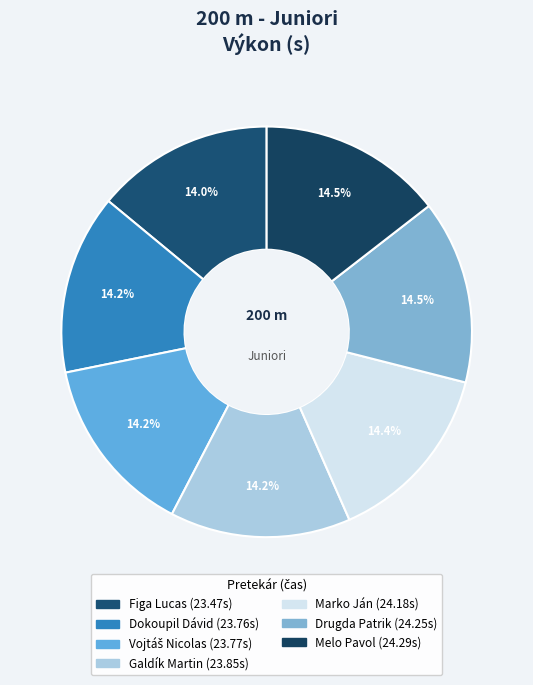

Does any single category account for the majority?

No